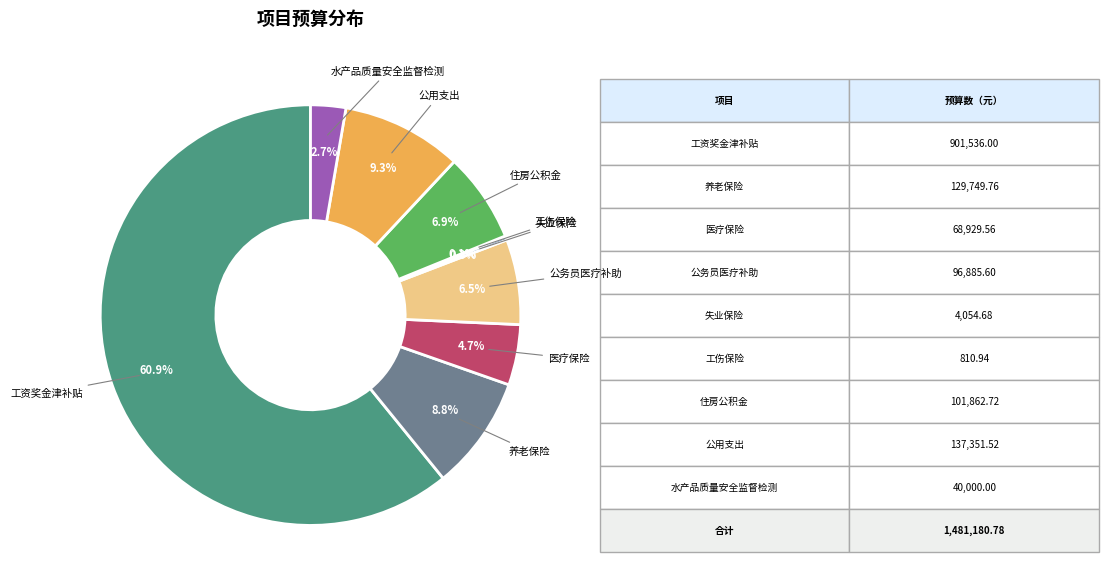

What is the largest slice in the pie chart?

工资奖金津补贴